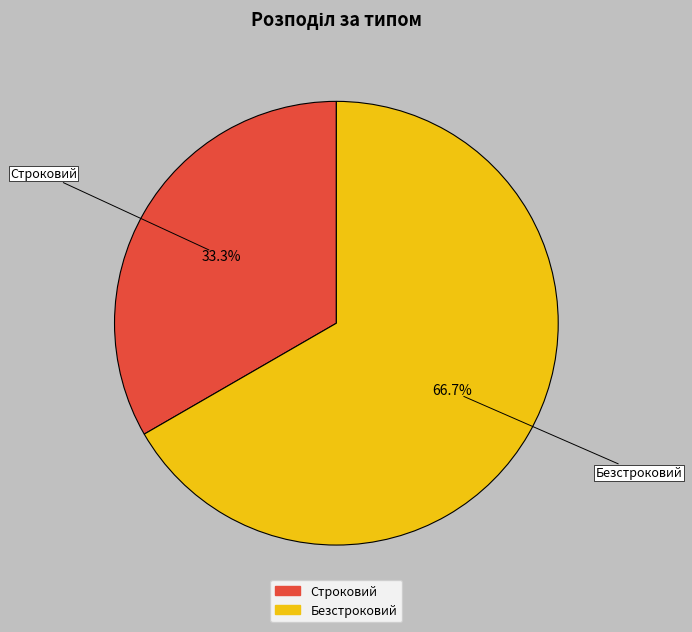

Which slice is the smallest?

Строковий